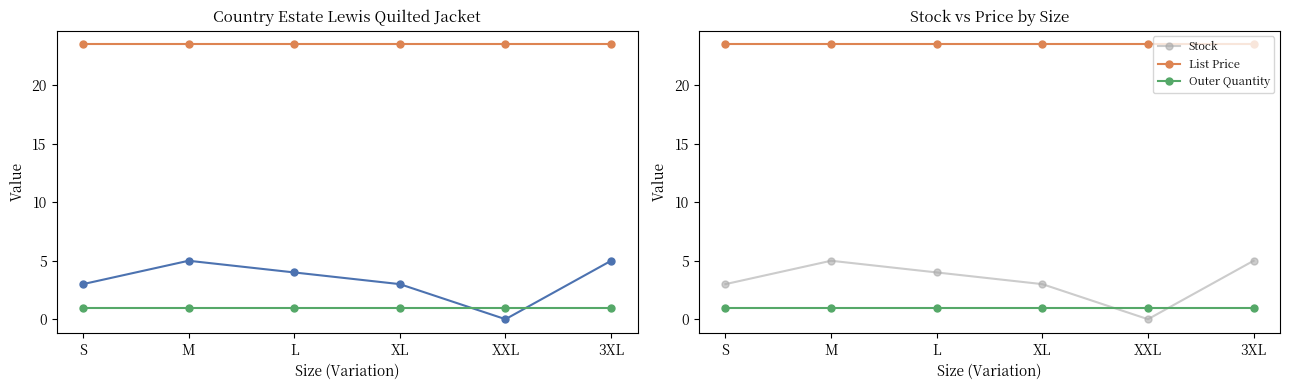

Reading left to right, transcribe all the data shown in this chart.

Stock: S=3.0	M=5.0	L=4.0	XL=3.0	XXL=0.0	3XL=5.0
List Price: S=23.5	M=23.5	L=23.5	XL=23.5	XXL=23.5	3XL=23.5
Outer Quantity: S=1.0	M=1.0	L=1.0	XL=1.0	XXL=1.0	3XL=1.0